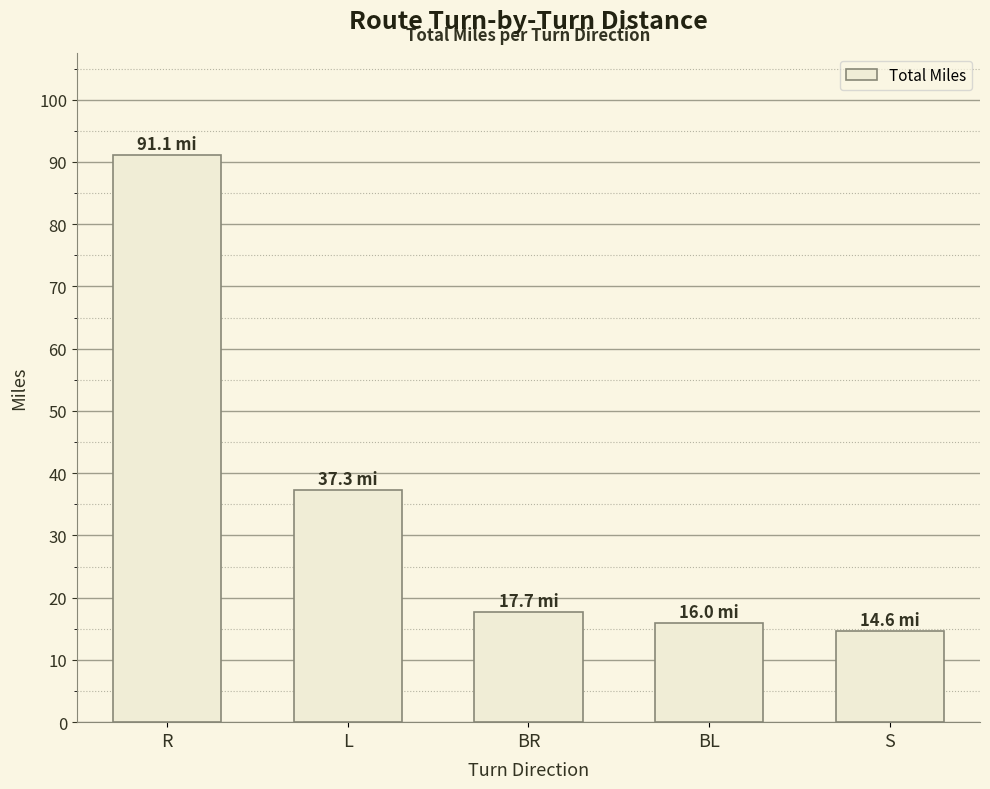

Reading left to right, what are all the values shown in this chart?

91.1	37.3	17.7	16.0	14.6